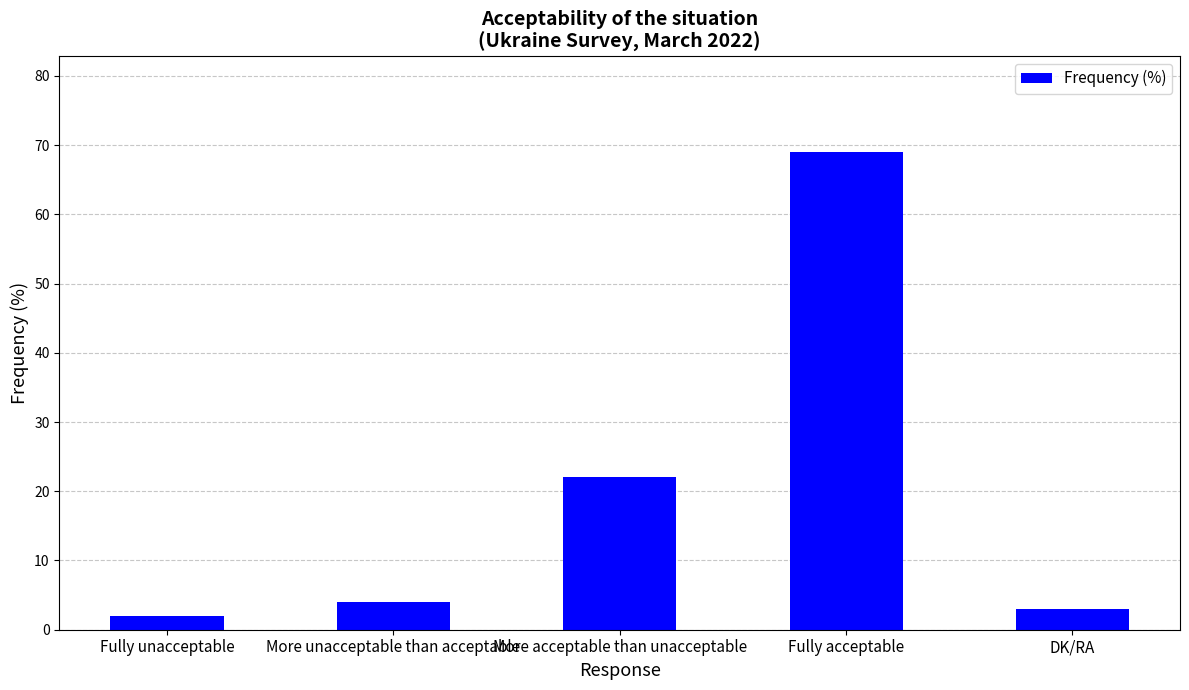

List the labels in order of value, smallest first.

Fully unacceptable, DK/RA, More unacceptable than acceptable, More acceptable than unacceptable, Fully acceptable